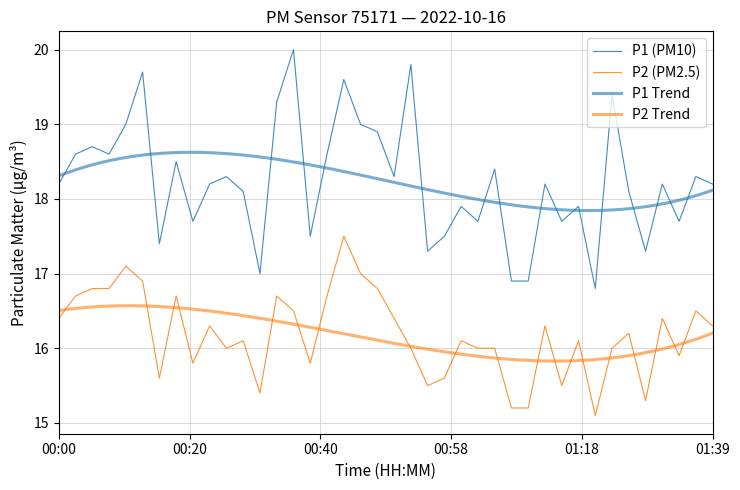

How many data points does each series have?

40